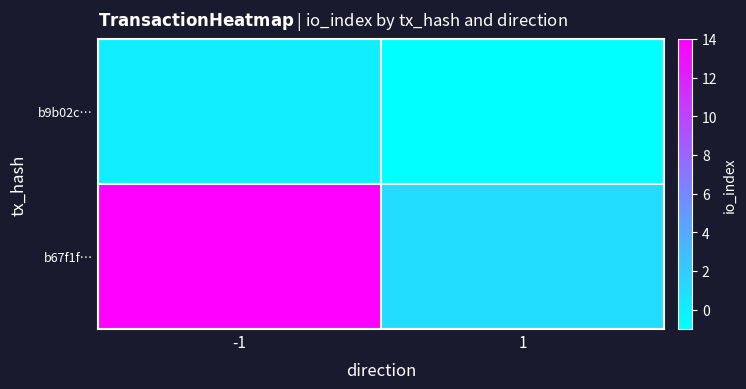

Rank the series by their maximum value, from lowest to highest.

b9b02c…, b67f1f…